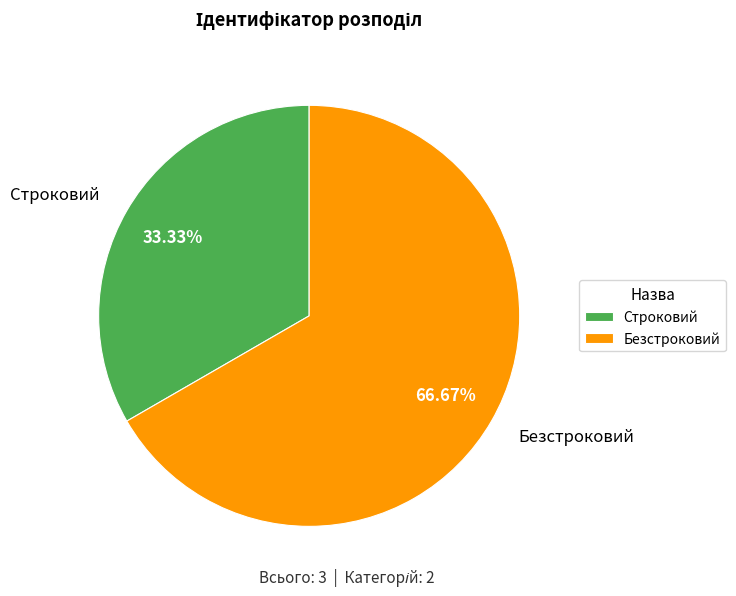

The Безстроковий slice represents 67% of the pie. True or false?

True